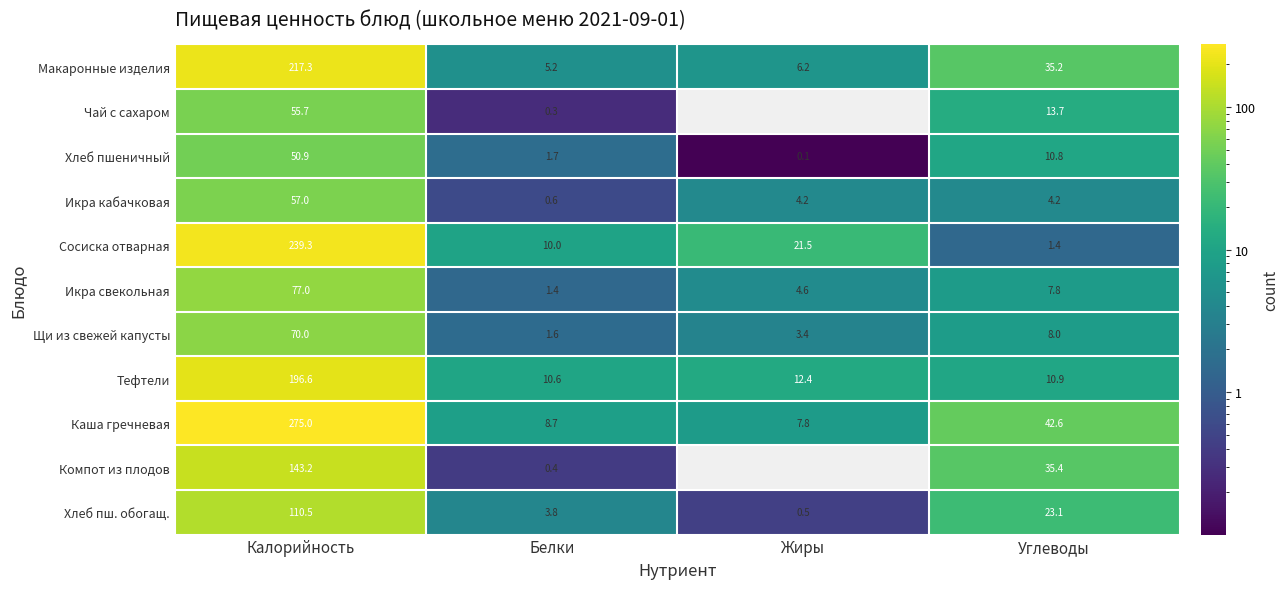

How many data points in Хлеб пш. обогащ. are above 23?

2